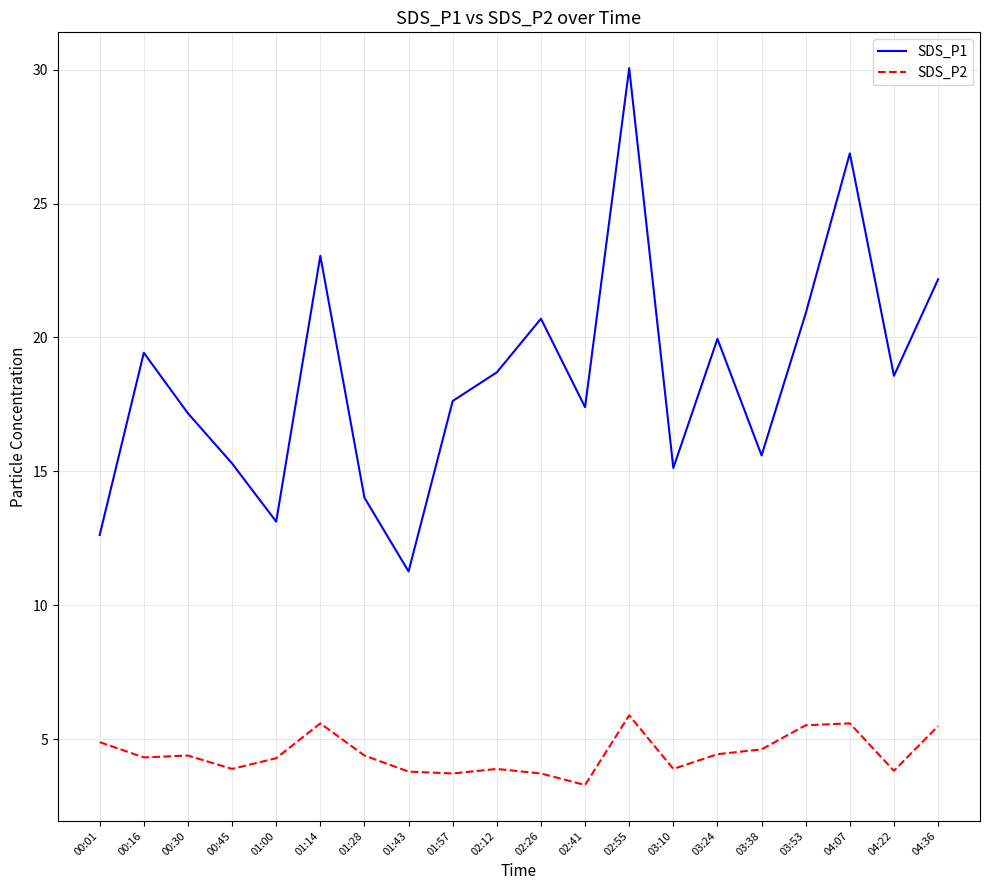

What is the difference between the SDS_P1 values at 03:38 and 04:36?

6.6